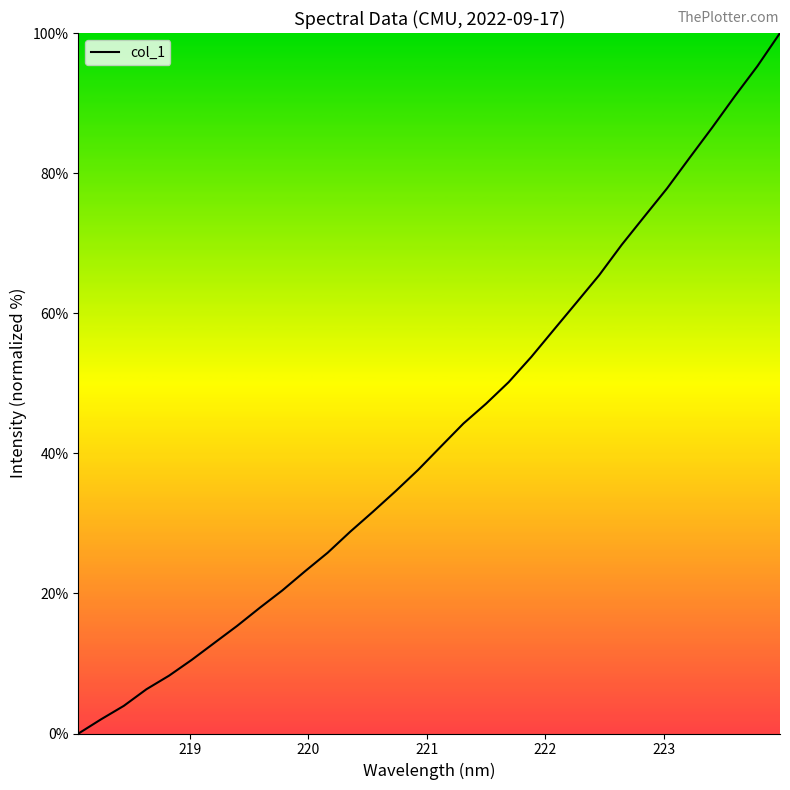

What is the difference between the maximum and minimum values?

100.0